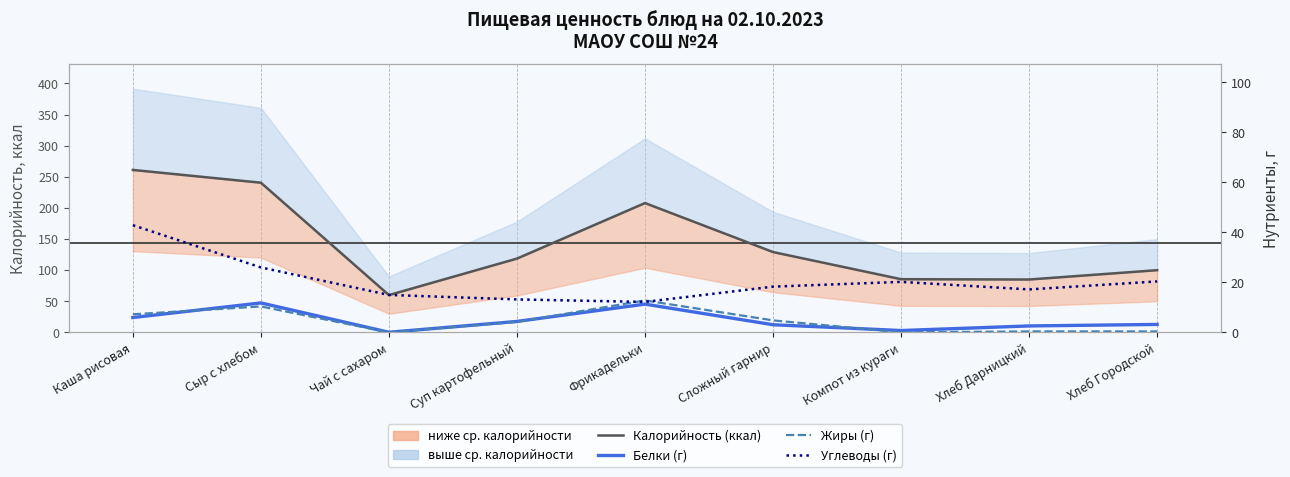

True or false: Углеводы (г) has a value of 61.5 at Каша рисовая.

False